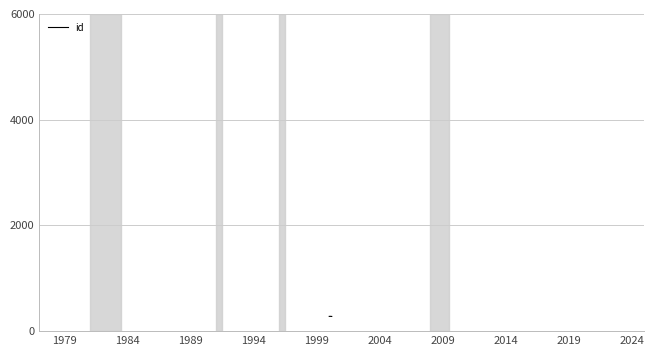

What is the minimum value shown in the chart?

278